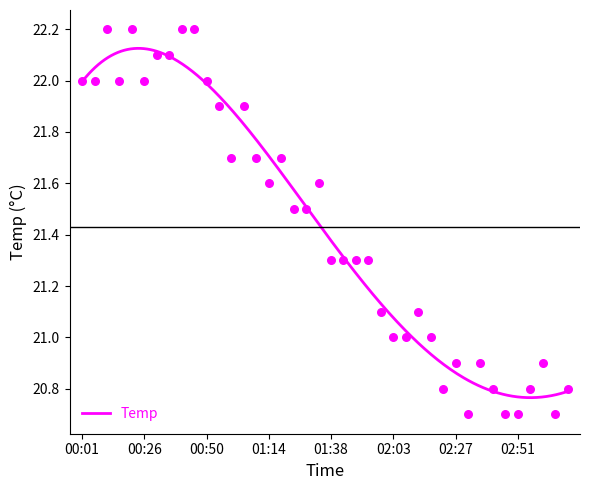

Which has a higher value, 01:38 or 02:27?

01:38